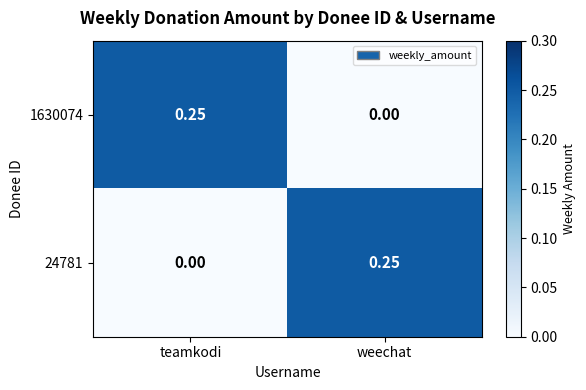

Rank the series at weechat from highest to lowest value.

24781, 1630074